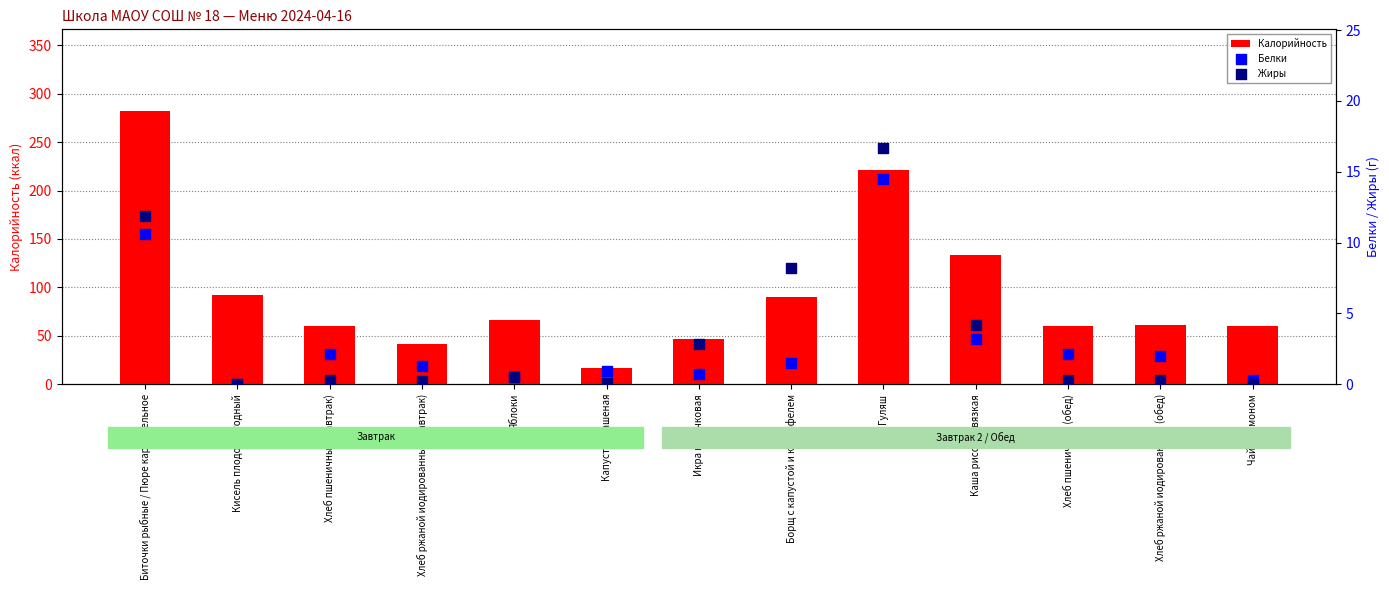

Which series has the widest spread of Y values?

Калорийность